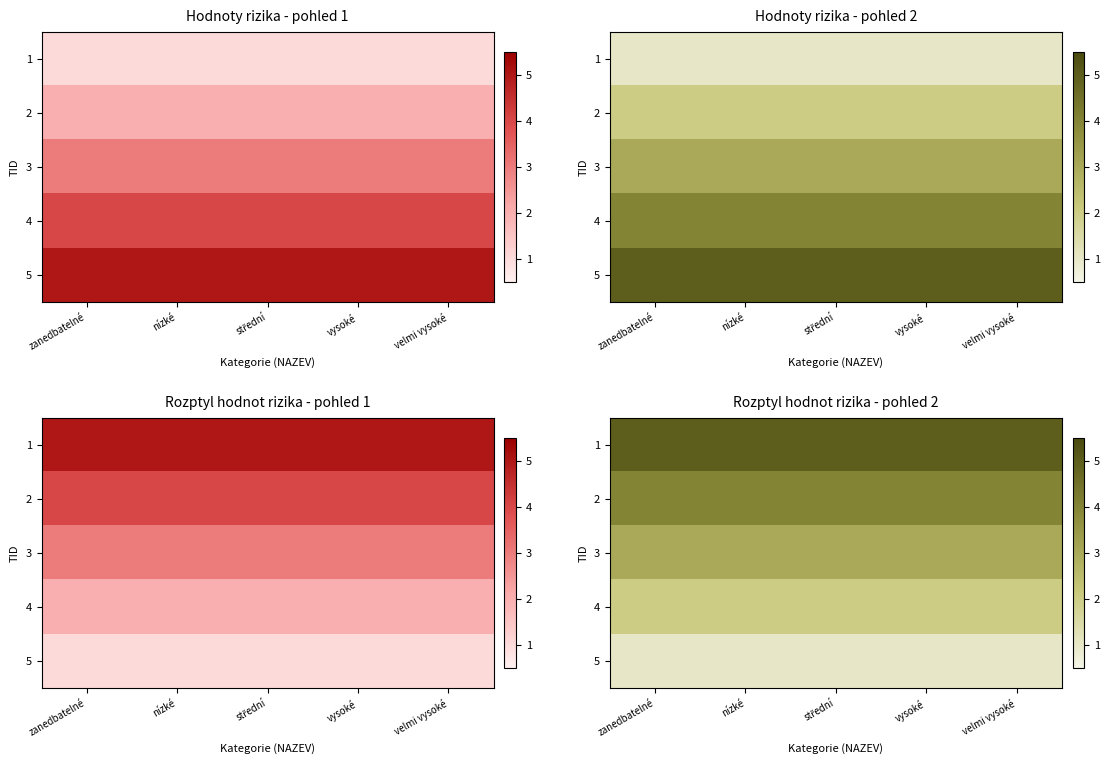

Rank the series at zanedbatelné from lowest to highest value.

5, 4, 3, 2, 1